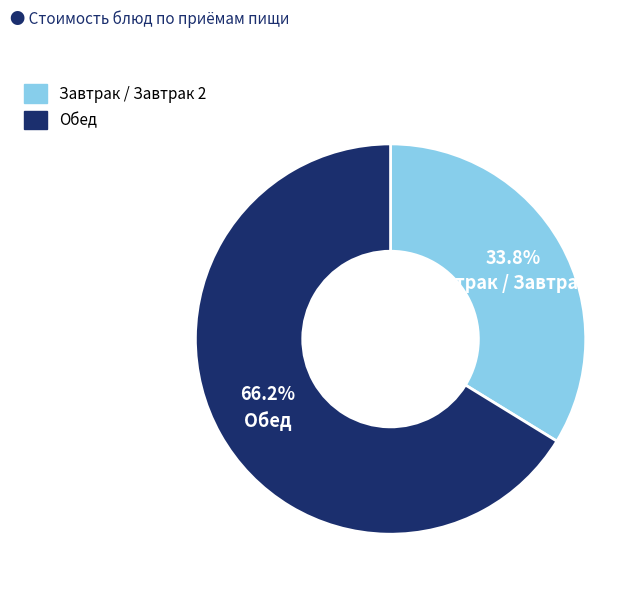

Is there a majority slice in this chart?

Yes